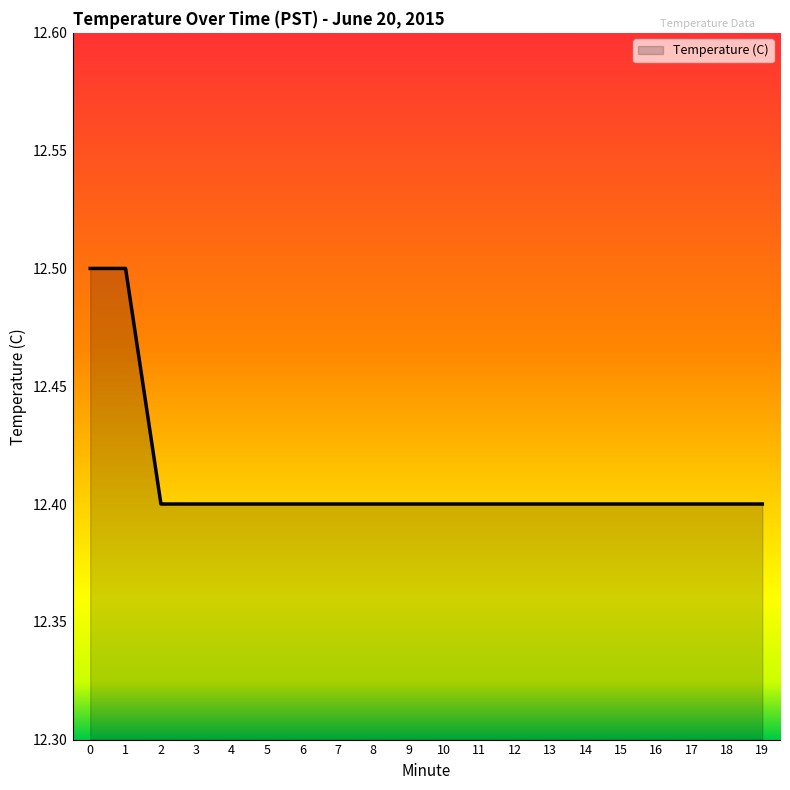

Approximately how many times larger is the value at 12 compared to 16?

1.0